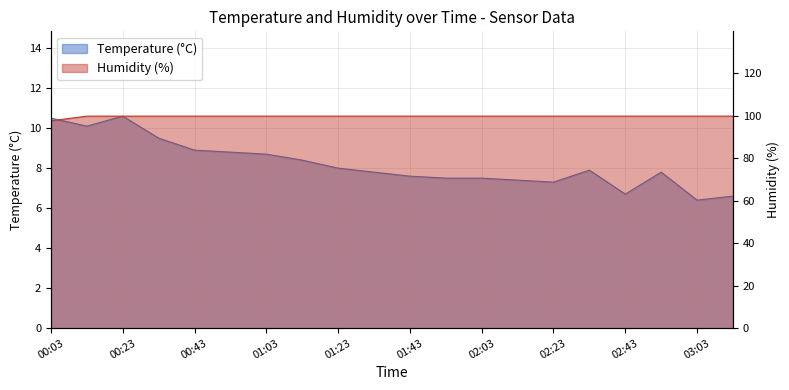

What is the value of the Humidity point at the 1st from the left?

97.7